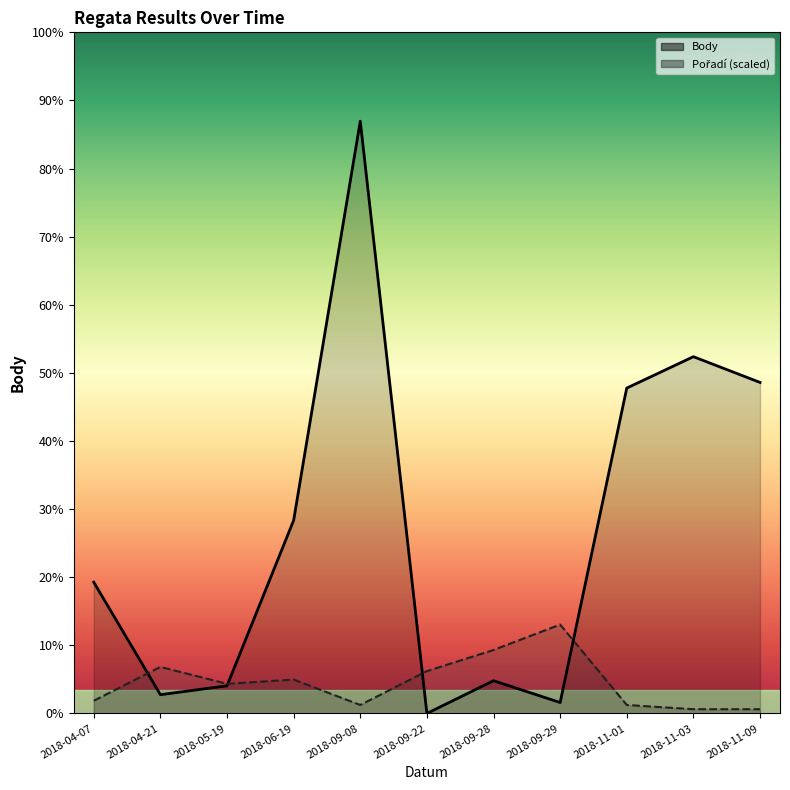

Which label corresponds to the smallest value in the chart?

2018-09-22